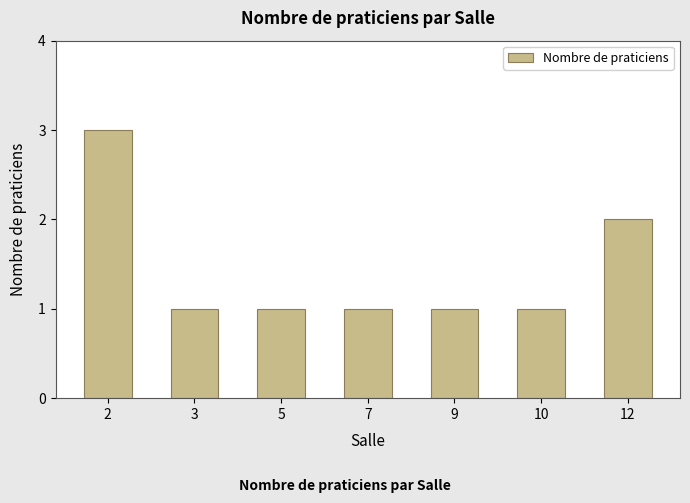

What is the minimum value shown in the chart?

1